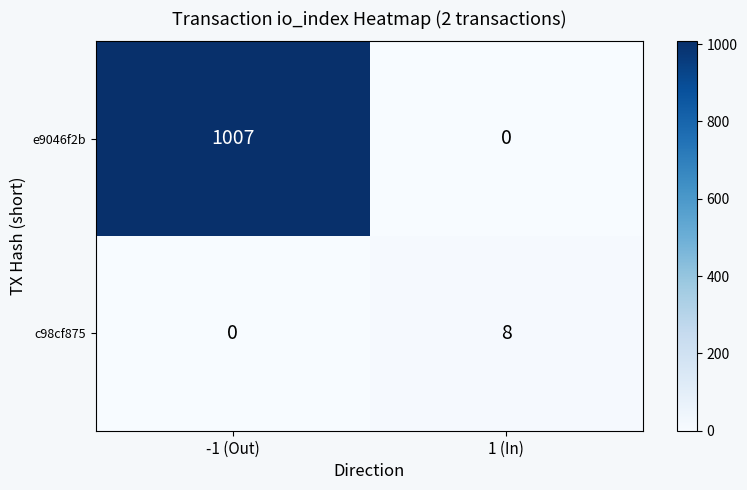

Reading left to right, list all the values displayed in this chart.

e9046f2b: 1007	0
c98cf875: 0	8